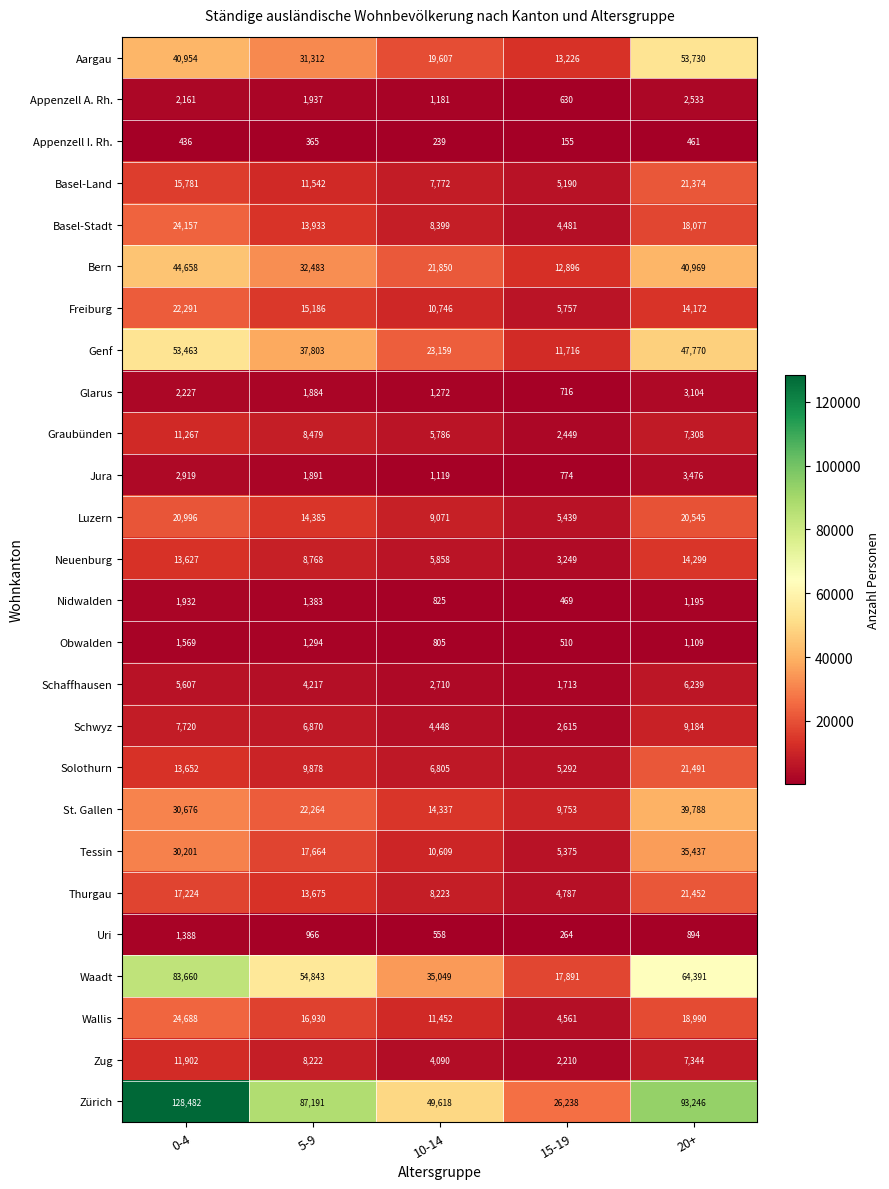

Which series changed the most between 0-4 and 5-9?

Zürich